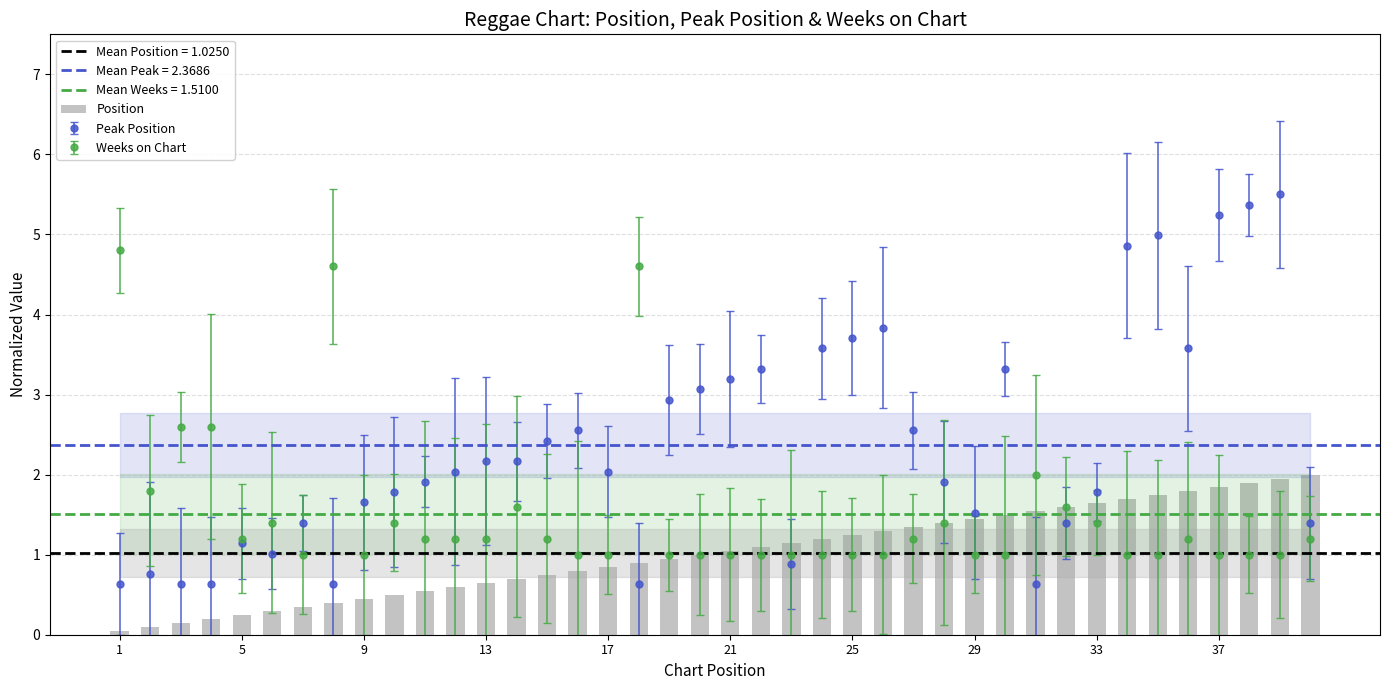

What is the greatest value displayed?

2.0